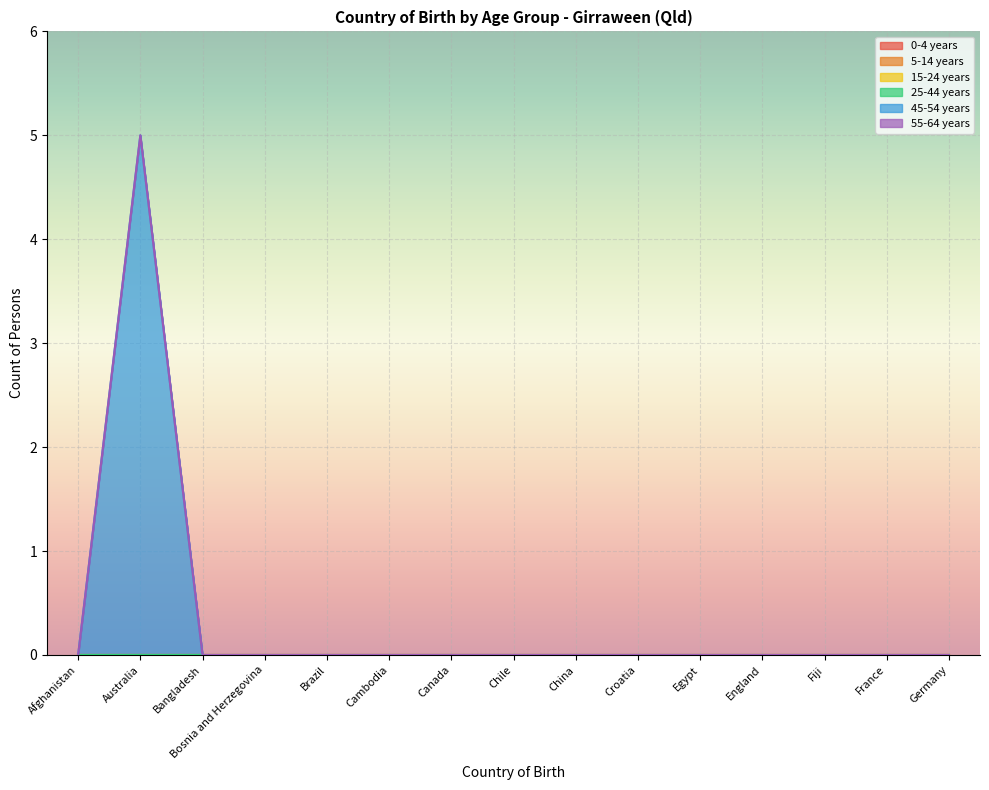

What are all the series names shown in the legend?

0-4 years, 5-14 years, 15-24 years, 25-44 years, 45-54 years, 55-64 years